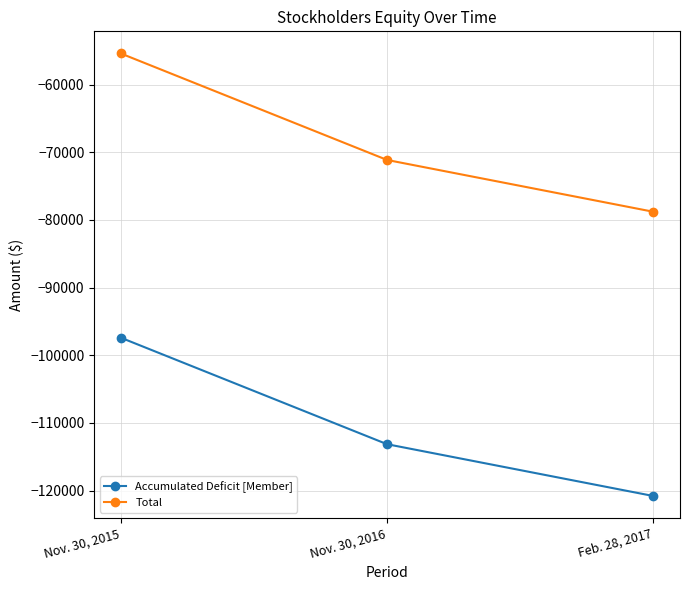

Reading left to right, what are all the values shown in this chart?

Accumulated Deficit [Member]: Nov. 30, 2015=-97404	Nov. 30, 2016=-113142	Feb. 28, 2017=-120796
Total: Nov. 30, 2015=-55404	Nov. 30, 2016=-71142	Feb. 28, 2017=-78796